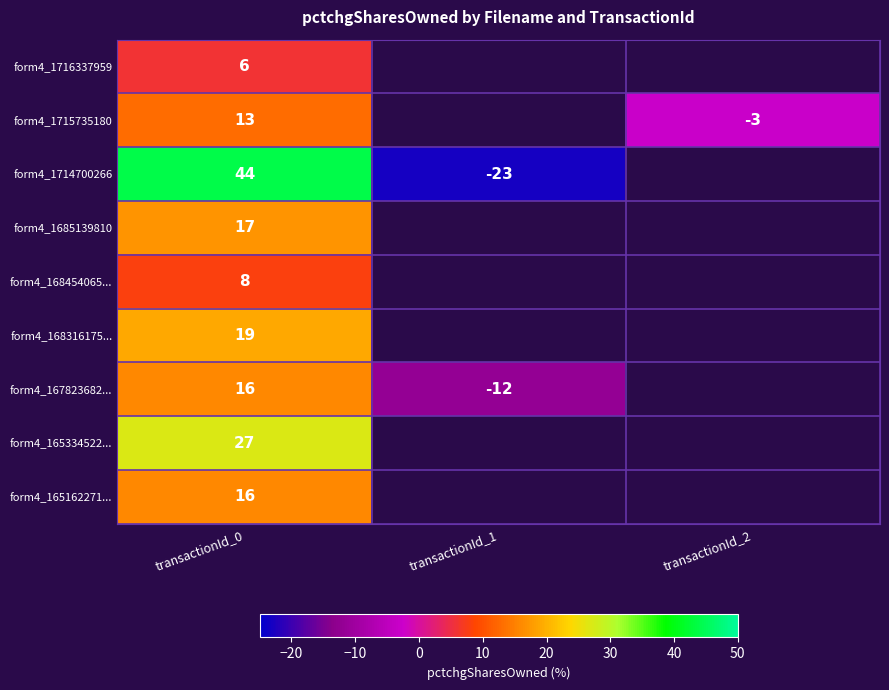

Is it true that form4_1716337959 equals 6 at transactionId_0?

True